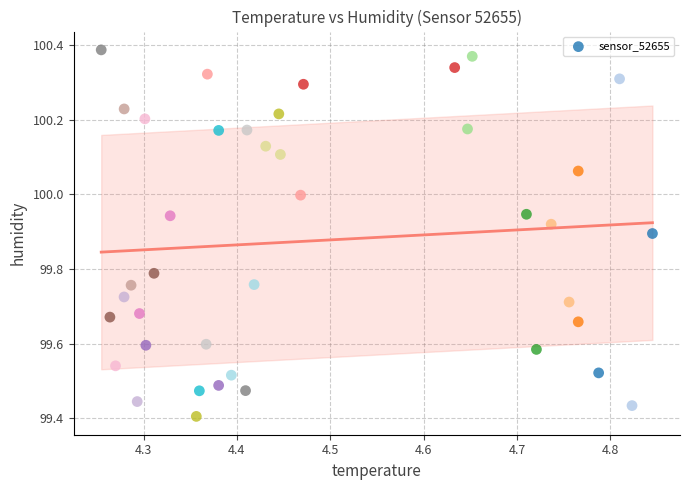

What is the range of X values (max minus min)?

0.6